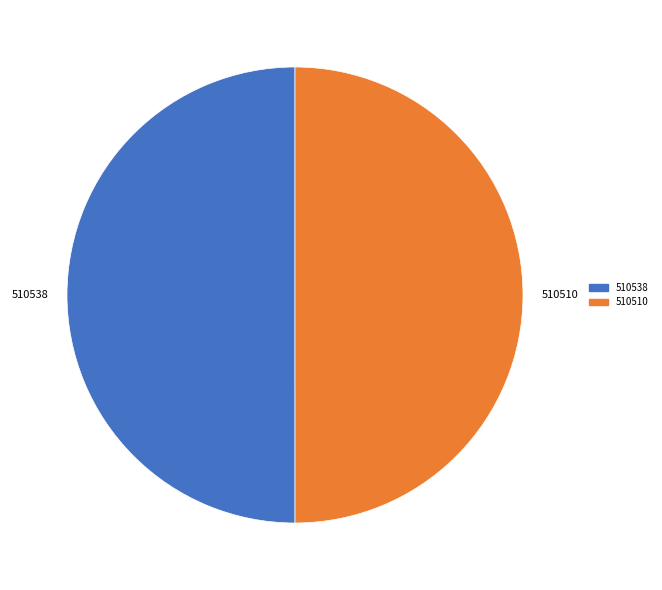

The 510538 slice represents 50% of the pie. True or false?

True